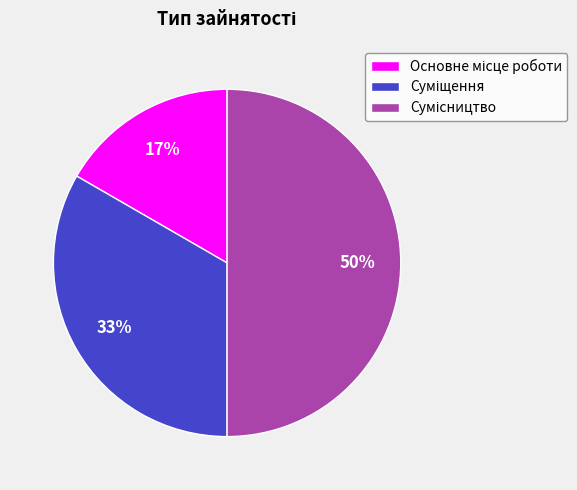

To the nearest percent, what is the average slice percentage?

33%